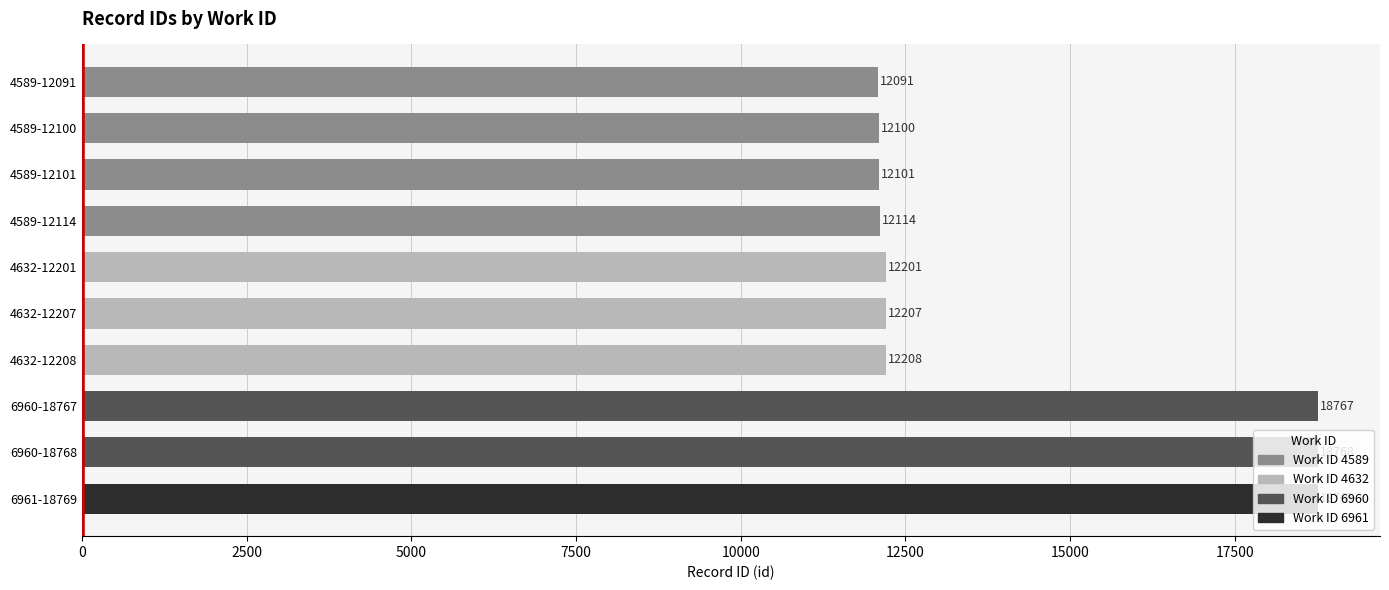

What is the difference between the values at 4589-12091 and 6960-18768?

6677